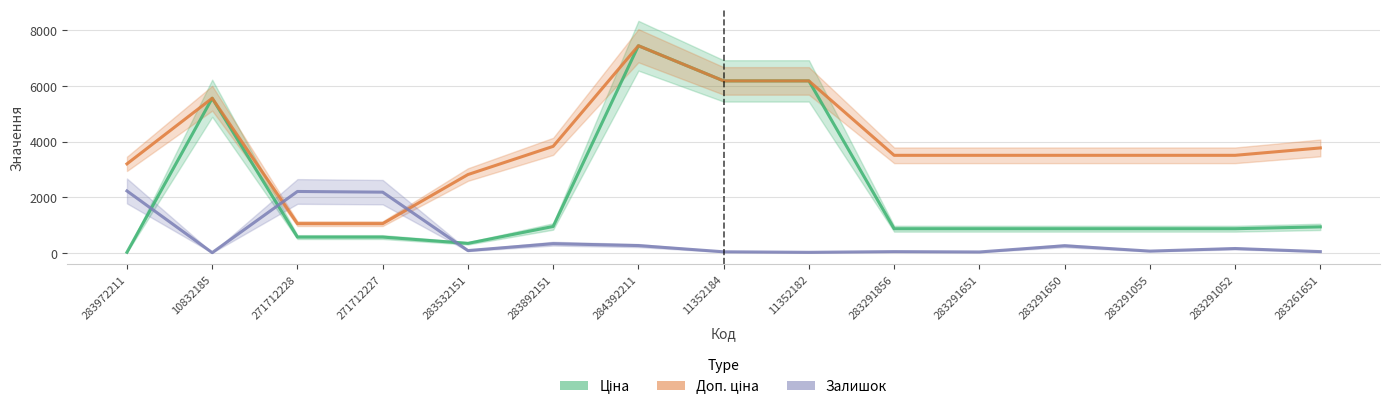

What is the average value of the Ціна series?

2213.6